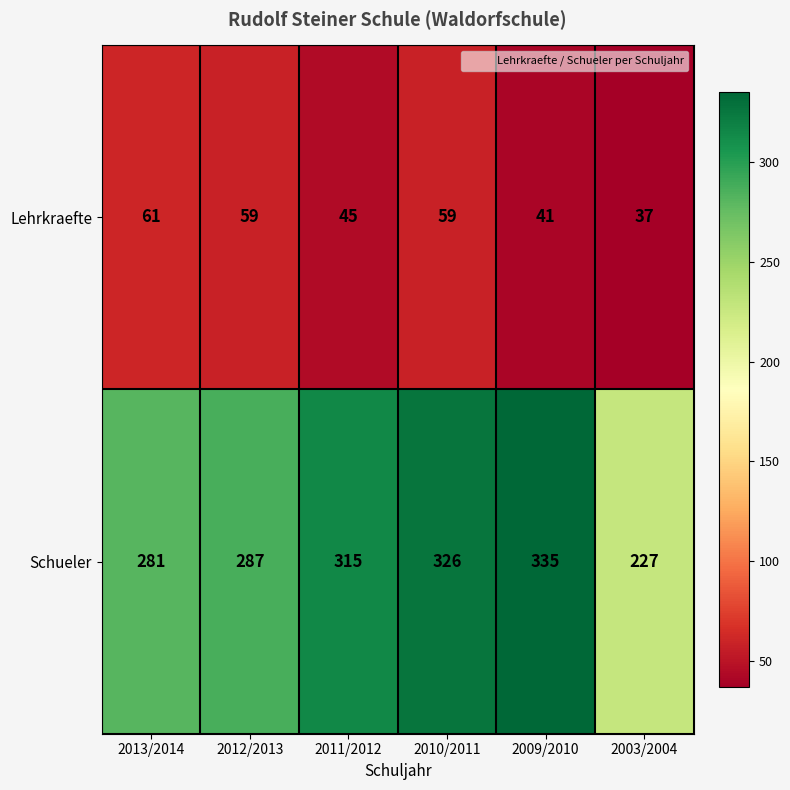

What is the average value of the Schueler series?

295